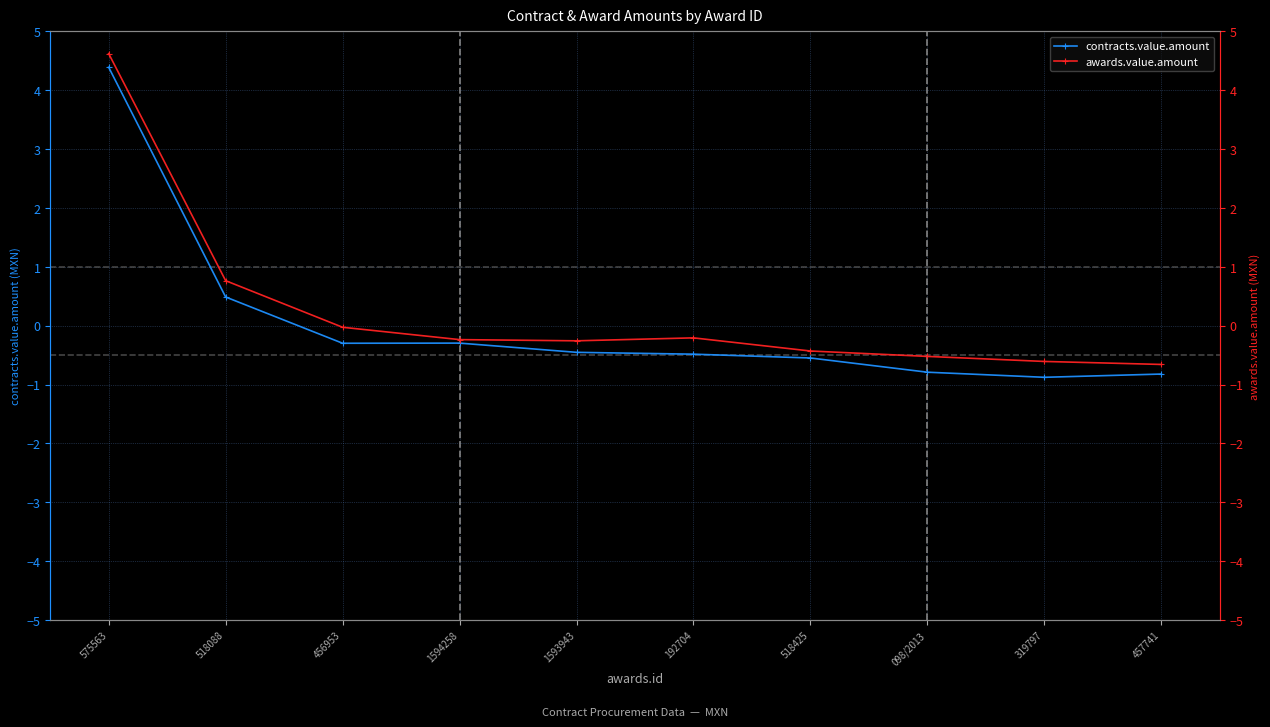

Does the chart display data point markers on the line(s)?

Yes